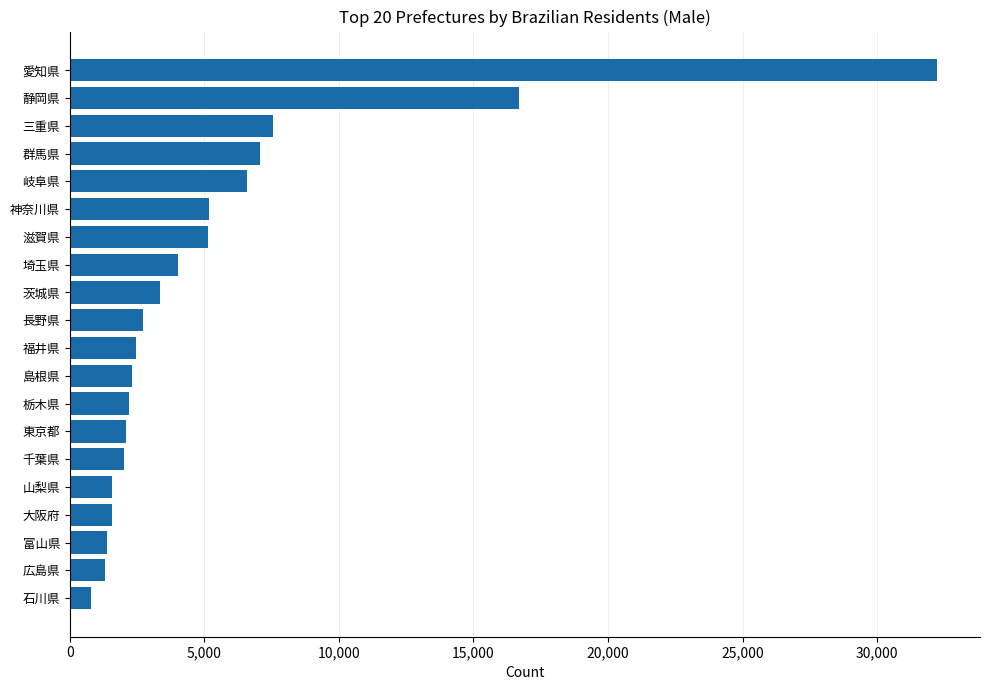

What is the smallest value displayed?

798